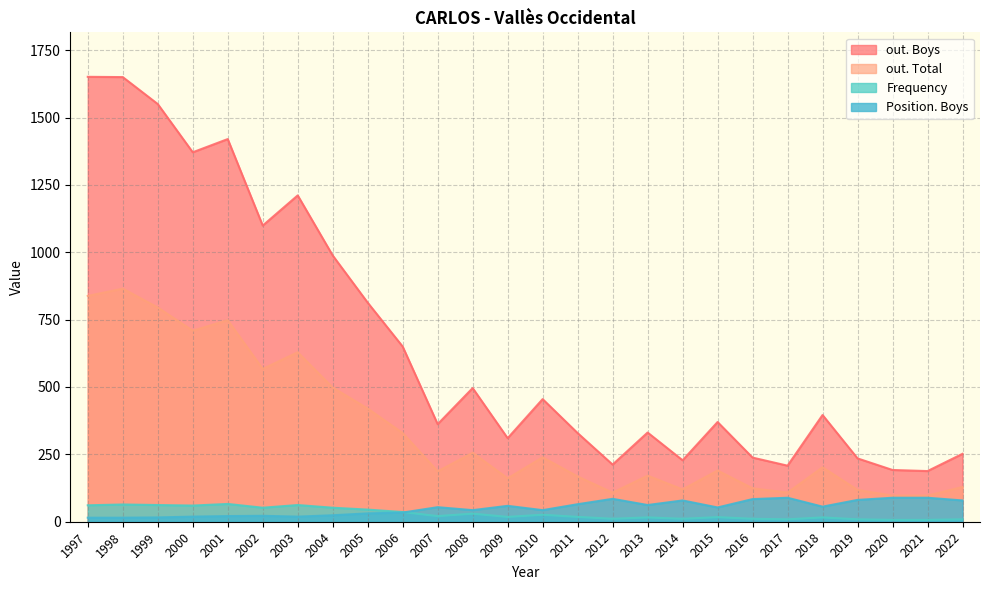

True or false: Position. Boys has a value of 28 at 2008.

False